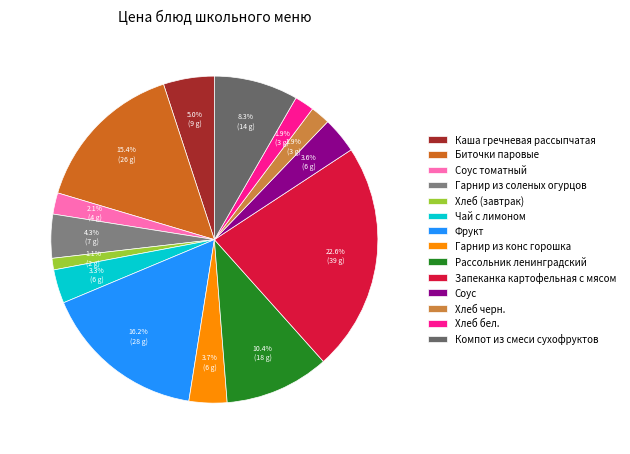

Rank the categories by value from highest to lowest.

Запеканка картофельная с мясом, Фрукт, Биточки паровые, Рассольник ленинградский, Компот из смеси сухофруктов, Каша гречневая рассыпчатая, Гарнир из соленых огурцов, Гарнир из конс горошка, Соус, Чай с лимоном, Соус томатный, Хлеб черн., Хлеб бел., Хлеб (завтрак)